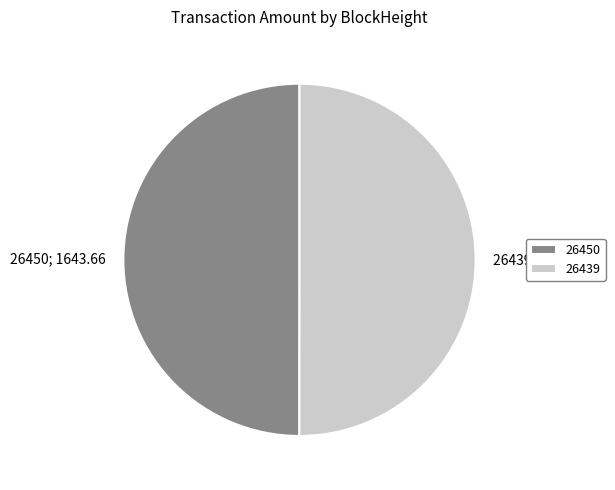

Combined, do 26439 and 26450 account for over 50%?

Yes